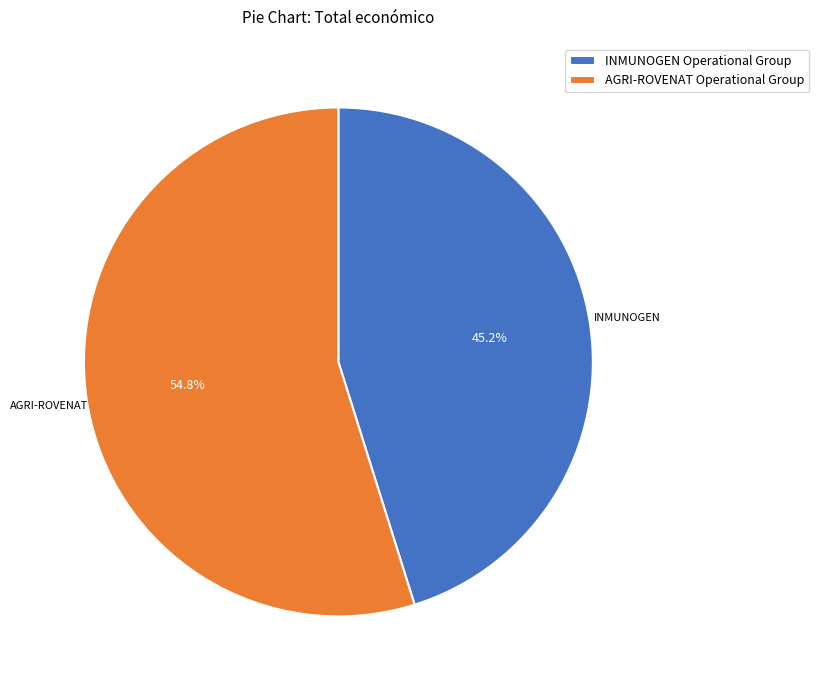

Is it true that AGRI-ROVENAT Operational Group is 55% of the pie?

True